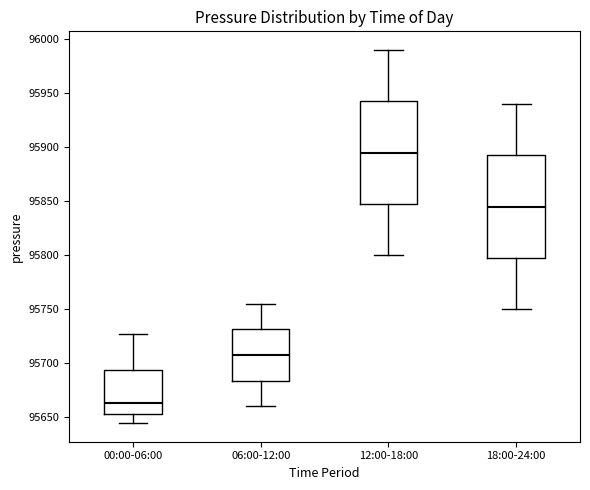

Reading left to right, read every box against the y-axis: the position of its median line, the range the box covers, and the ends of its whiskers. The values are not printed on the chart, so give them approximately, as read against the axis.

00:00-06:00: median 95665, box 95650 to 95695, whiskers 95645 to 95725
06:00-12:00: median 95710, box 95685 to 95730, whiskers 95660 to 95755
12:00-18:00: median 95895, box 95850 to 95945, whiskers 95800 to 95990
18:00-24:00: median 95845, box 95800 to 95895, whiskers 95750 to 95940